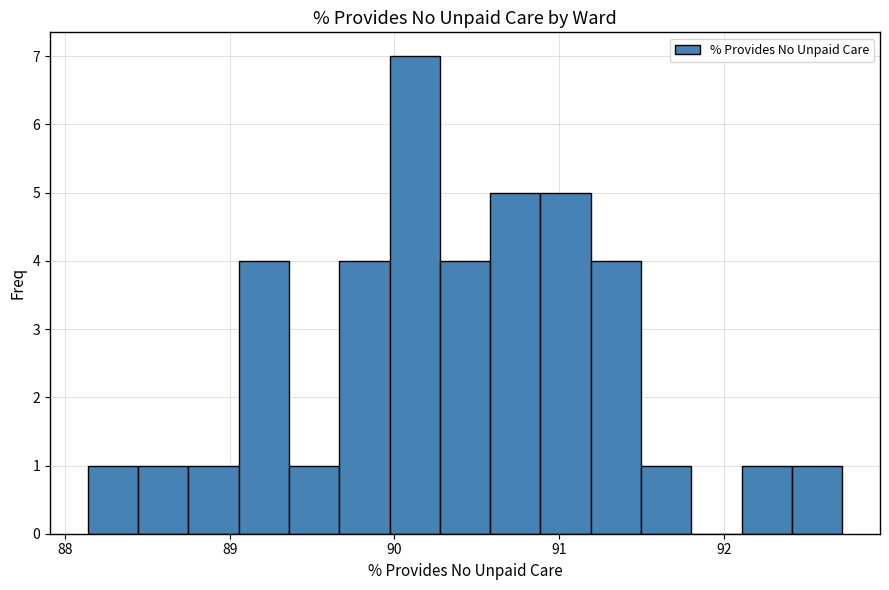

Around what value on the x-axis is the tallest bar? Give the approximate position of its centre, as read against the axis.

90.1